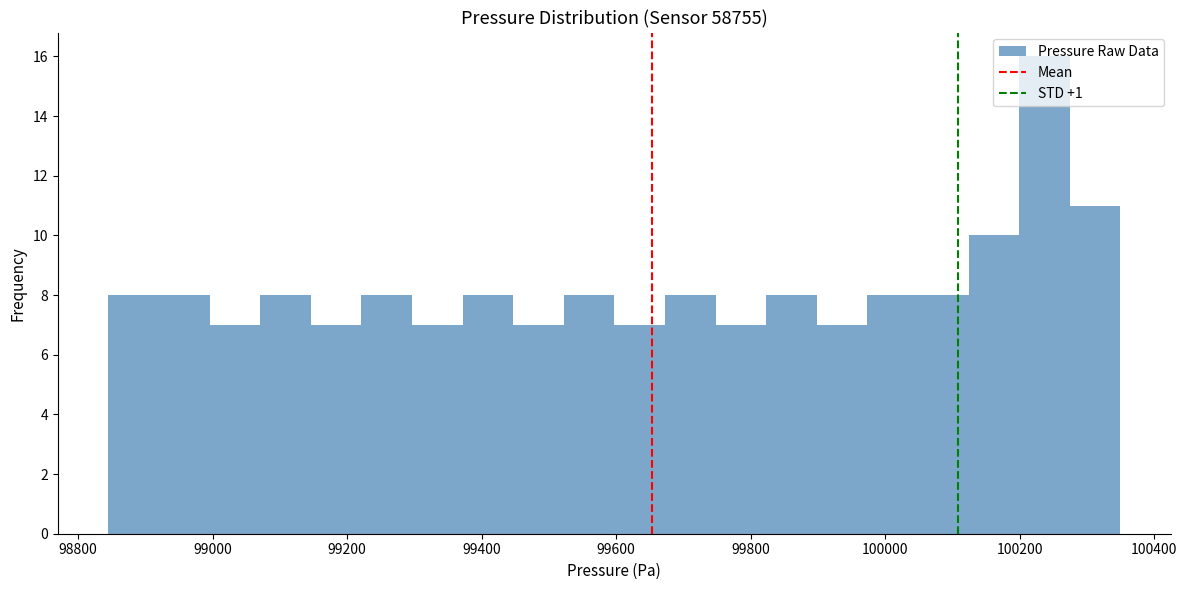

Read against the x-axis, roughly where is the centre of the tallest bar?

100240